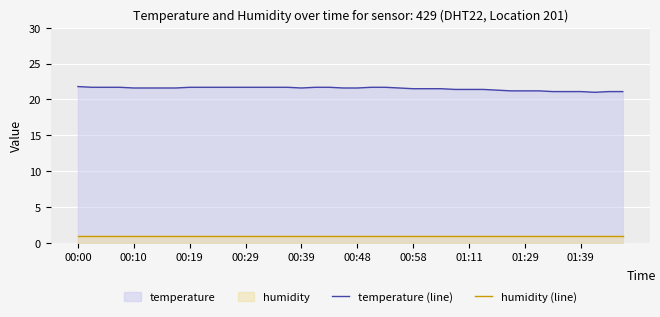

The value of humidity (line) at 30 is 1.0. True or false?

True